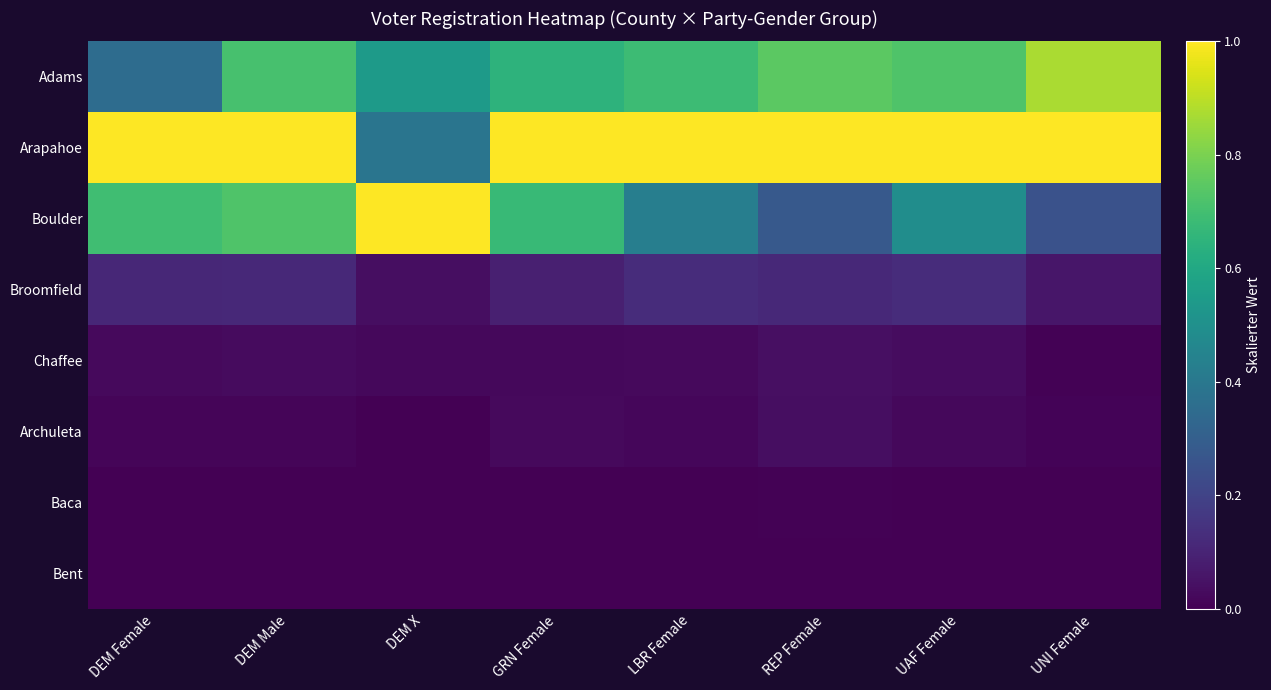

At how many categories does at least one series exceed 0?

8